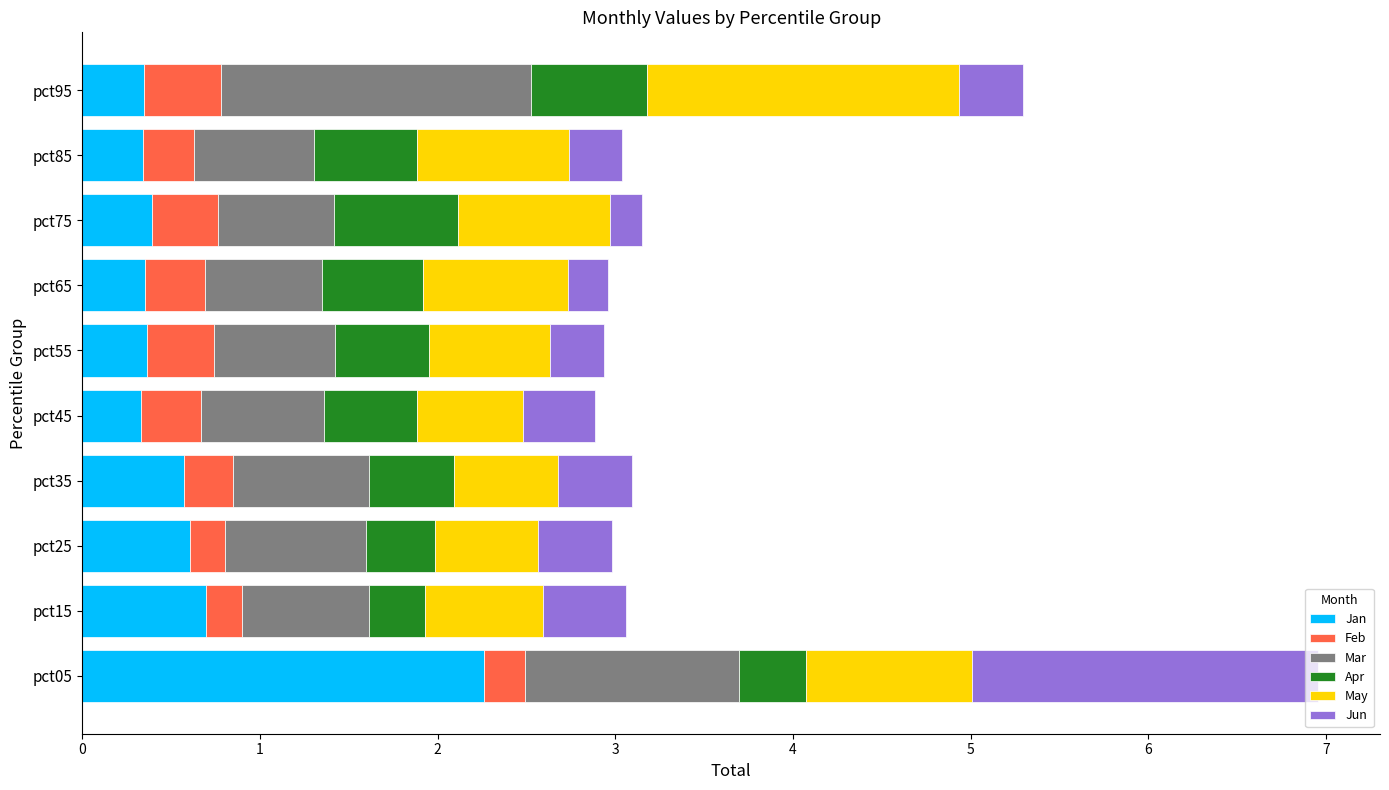

True or false: Jan has a value of 0.6 at pct25.

True